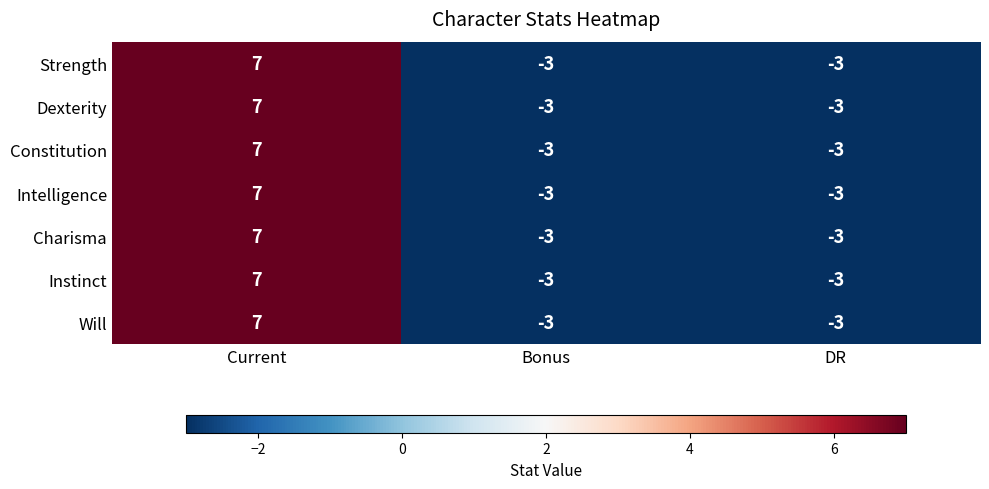

Is it true that Constitution equals -3 at Bonus?

True